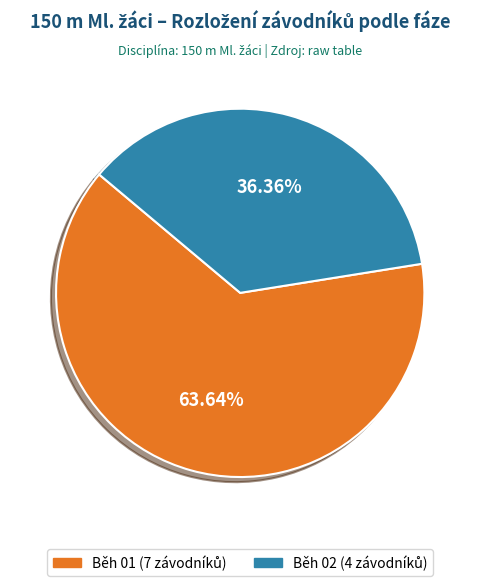

What is the ratio of the value at Běh 02 to the value at Běh 01?

0.6